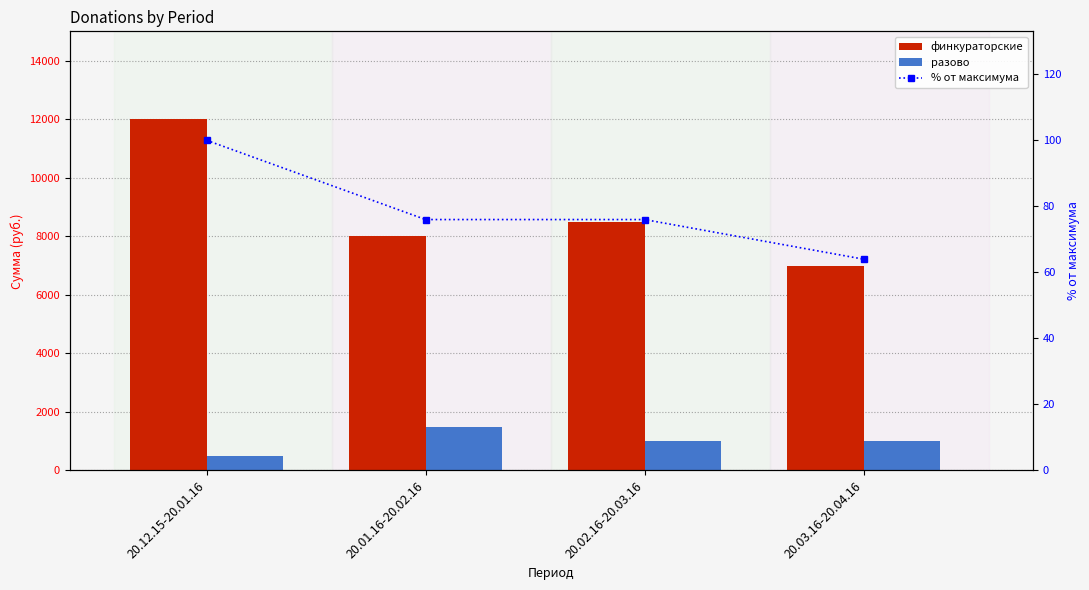

Which category has the lowest value across all series?

20.03.16-20.04.16